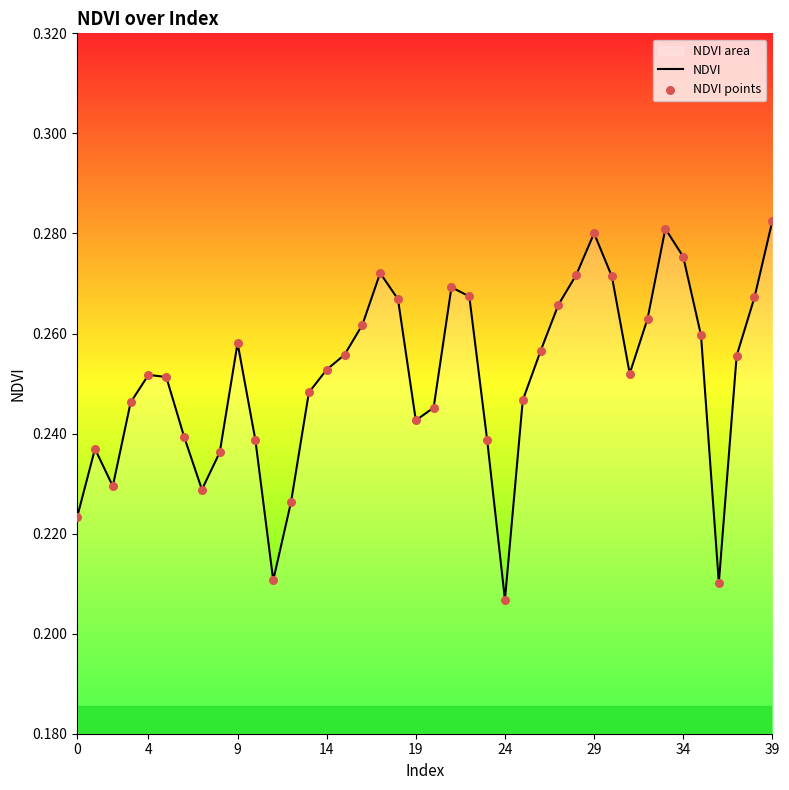

Which series has the largest total across all categories?

NDVI